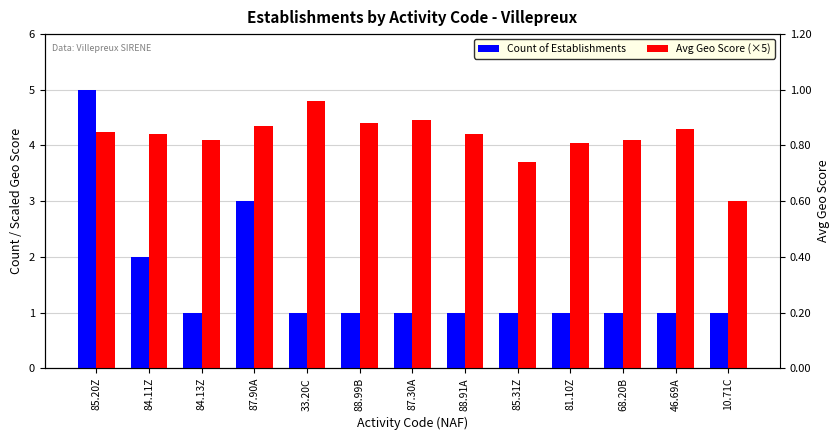

Which series changed the most between 84.13Z and 68.20B?

Count of Establishments